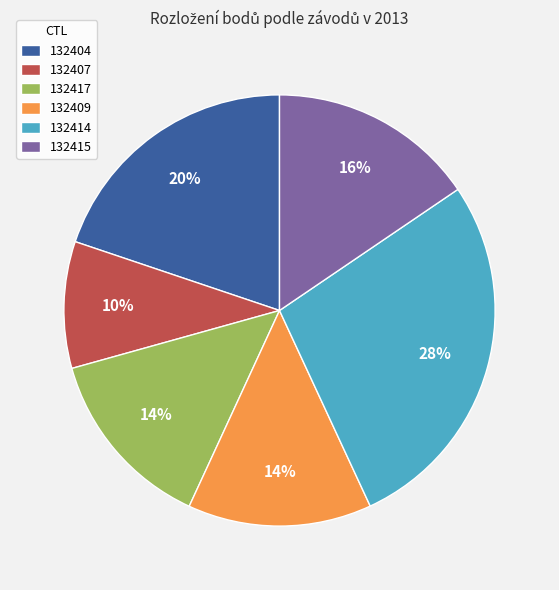

How many segments does this pie chart have?

6